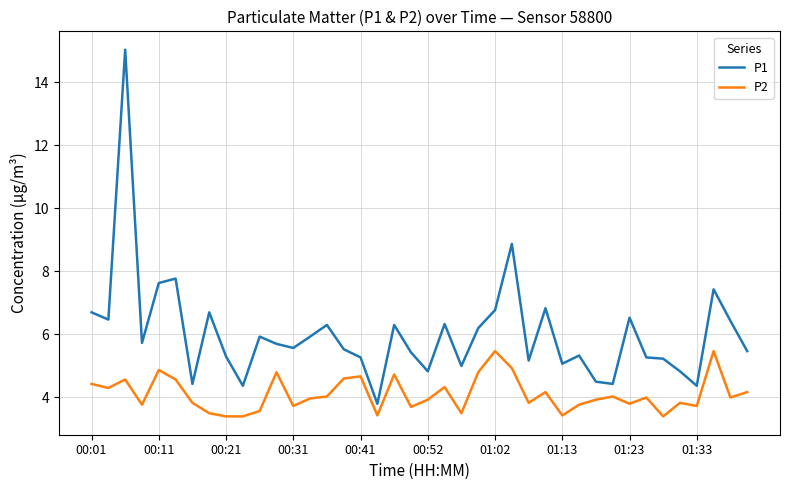

Which series has the widest spread of values?

P1